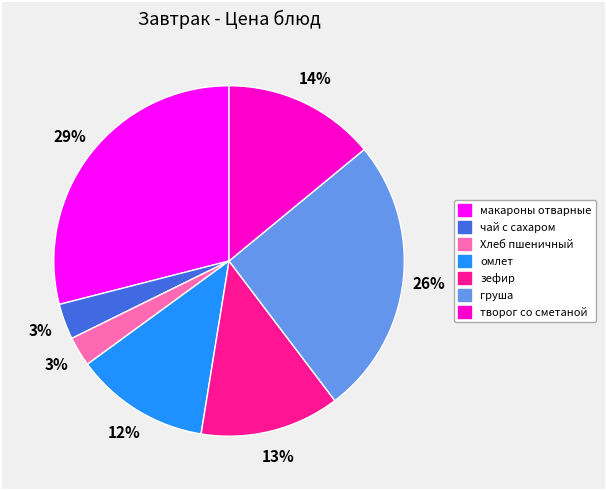

Which has a higher value, творог со сметаной or груша?

груша